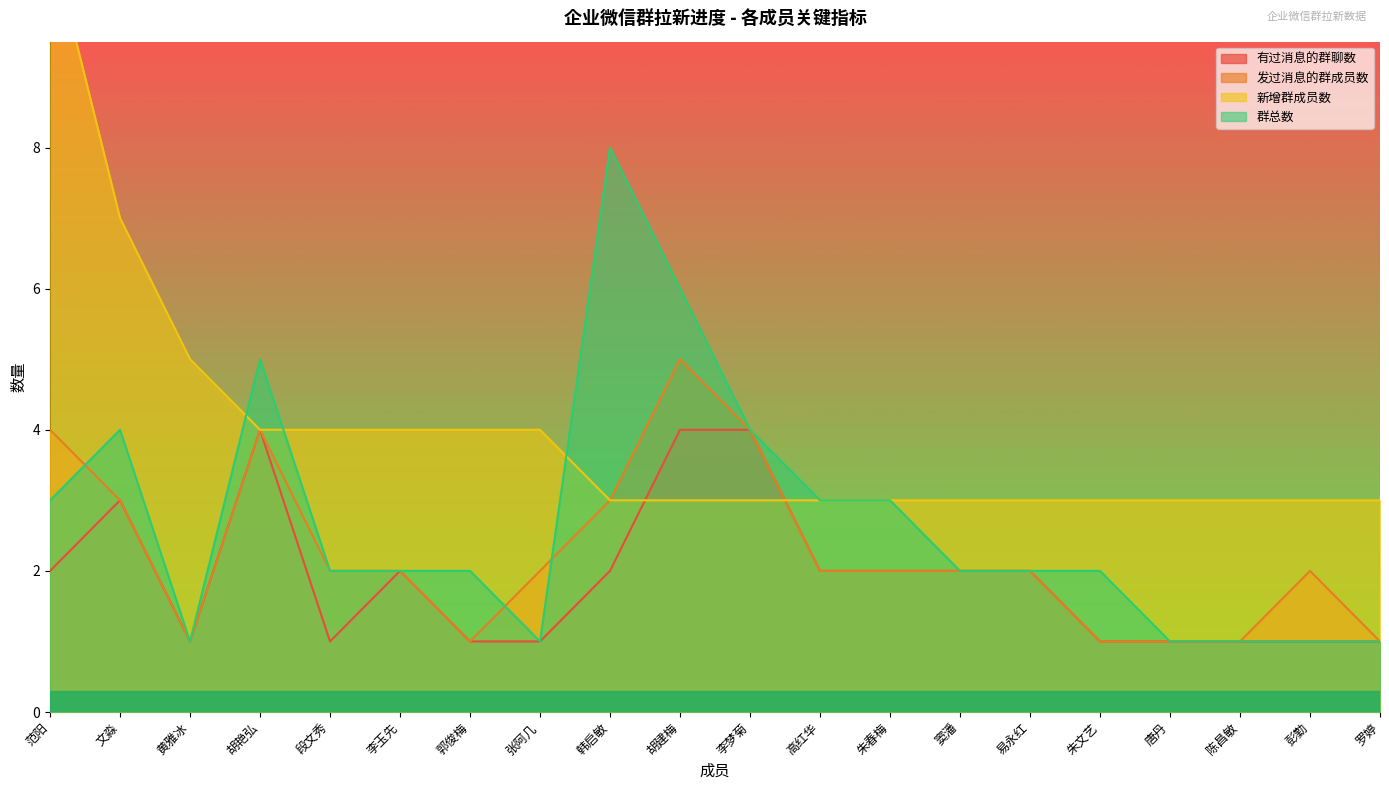

Where is the first local maximum for 群总数?

文淼